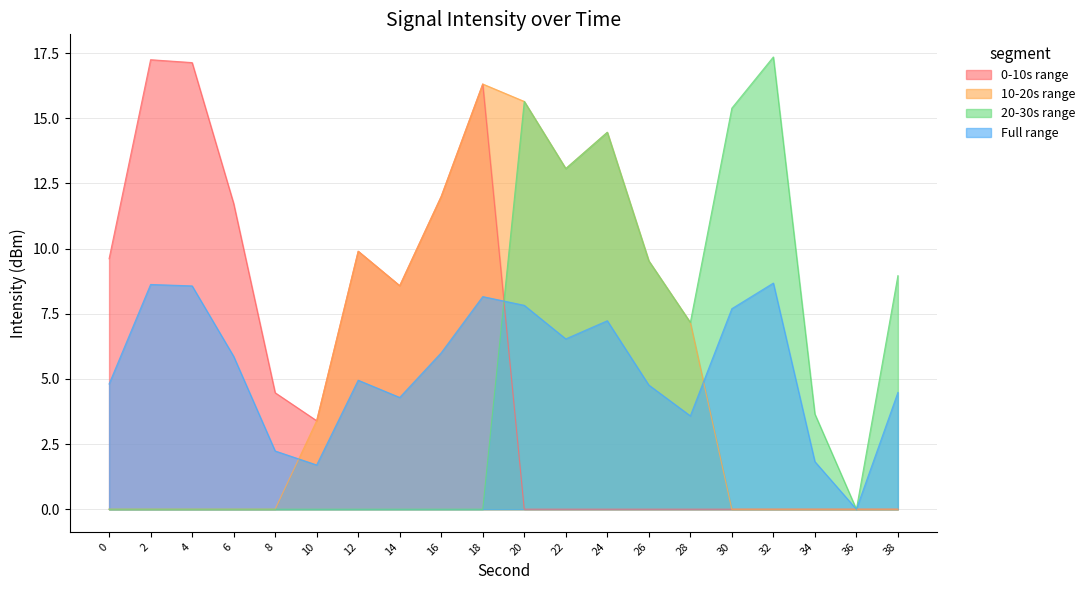

Reading left to right, list all the values displayed in this chart.

4.8	8.6	8.6	5.9	2.2	1.7	4.9	4.3	6.0	8.2	7.8	6.5	7.2	4.8	3.6	7.7	8.7	1.8	0.0	4.5